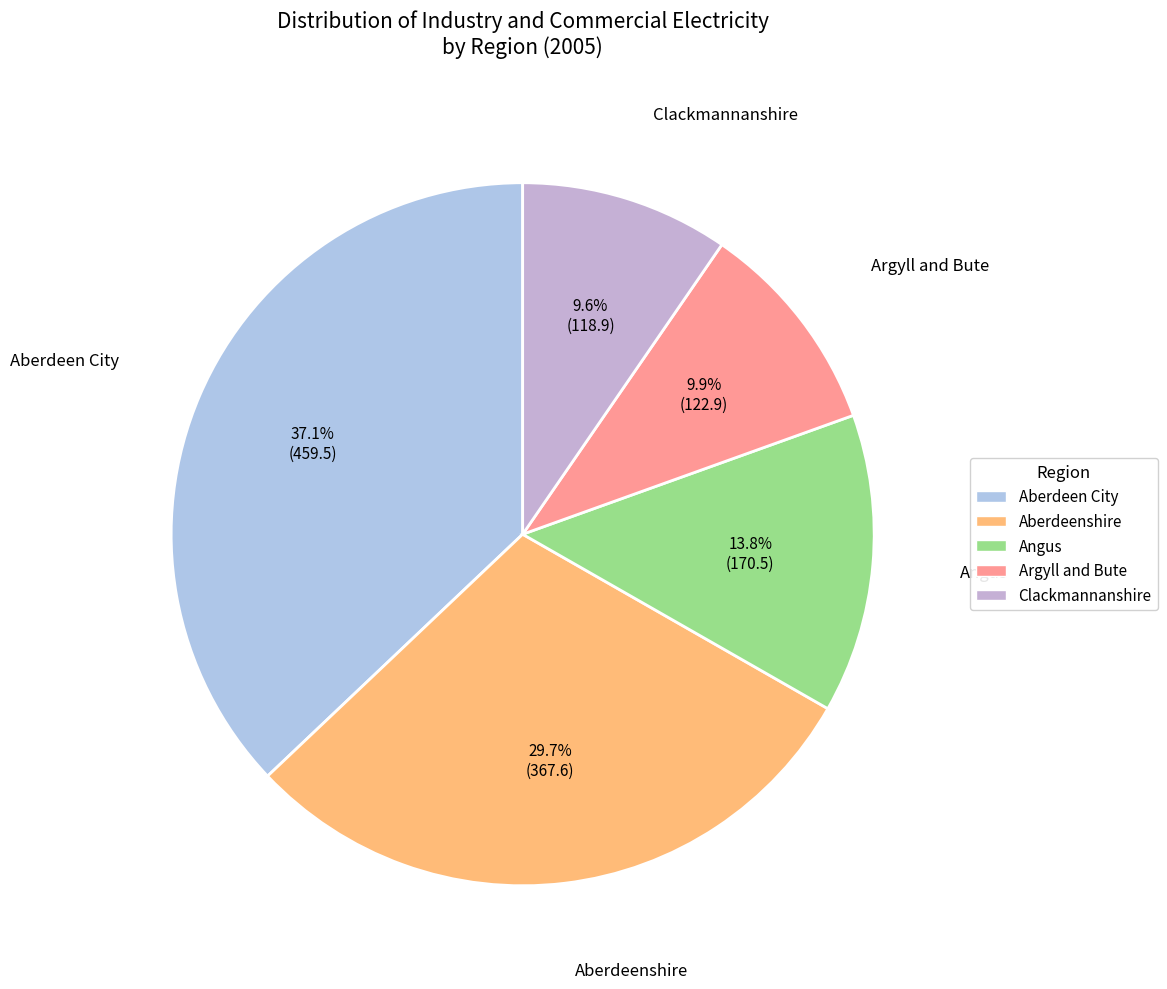

Combined, what portion of the pie is Argyll and Bute and Aberdeenshire?

39.6%